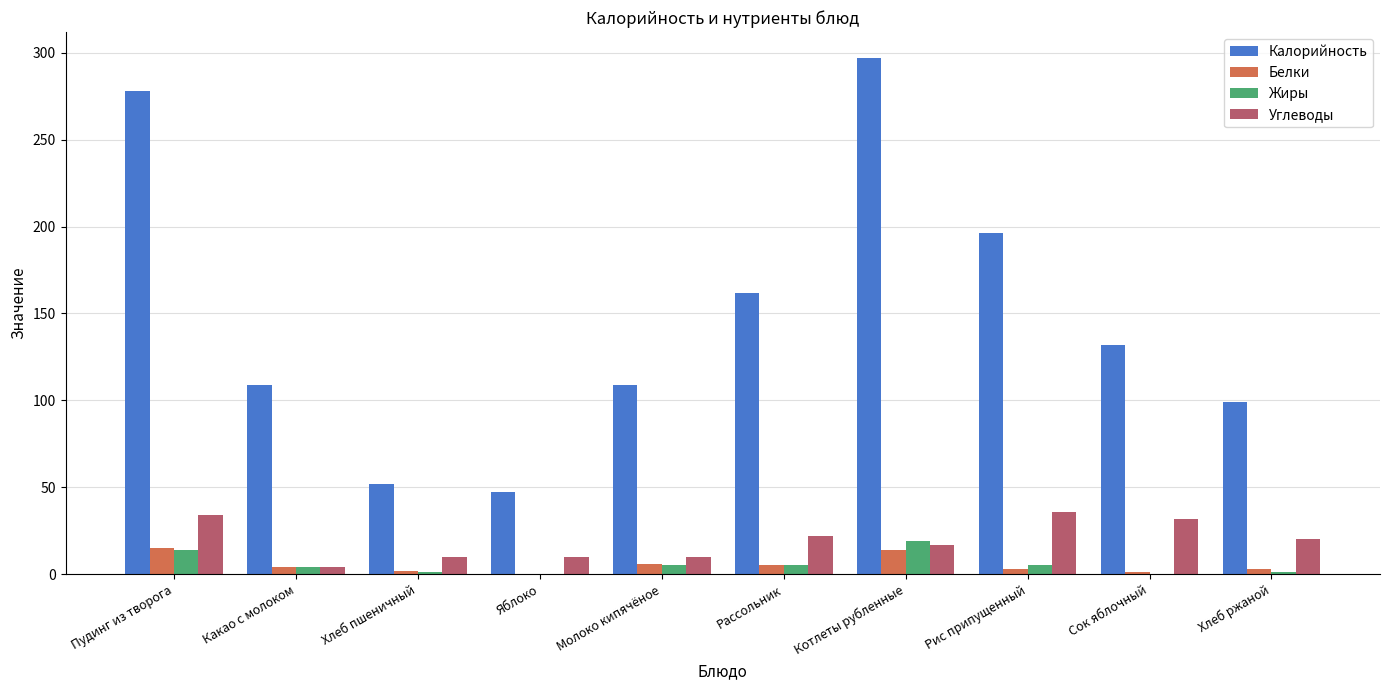

What is the sum of all Калорийность values?

1480.7